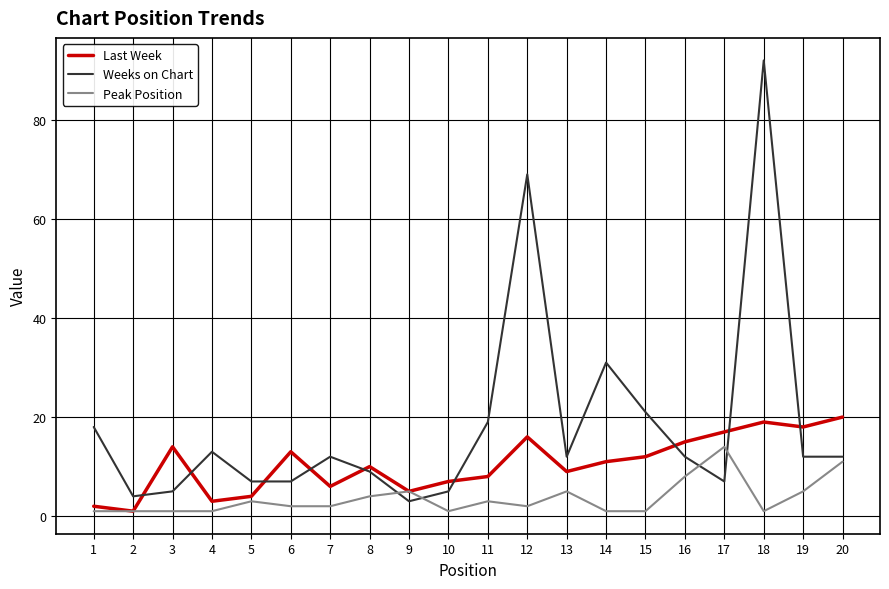

Which series has the widest spread of values?

Weeks on Chart